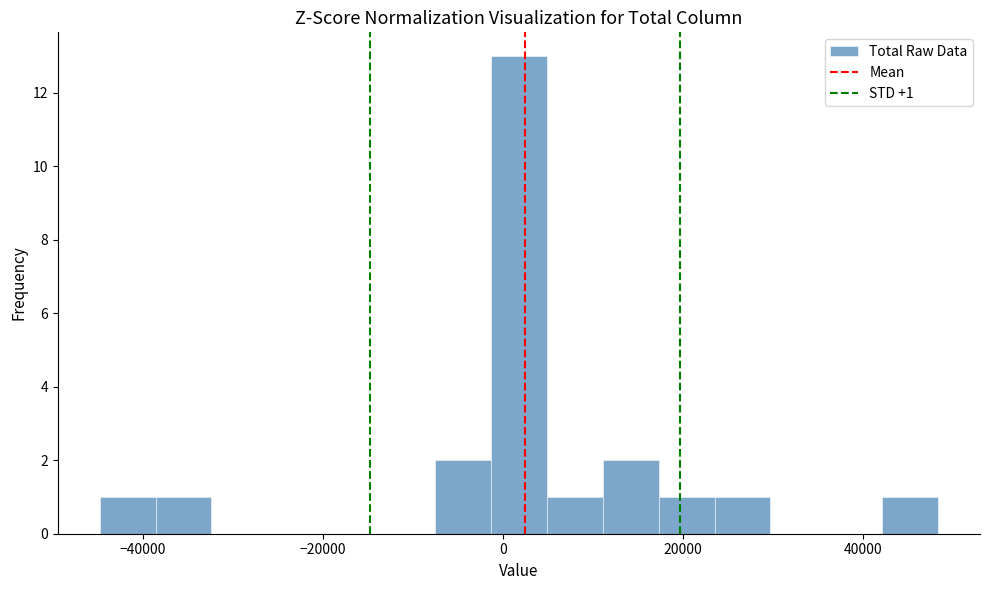

Read against the x-axis, roughly where is the centre of the tallest bar?

2000